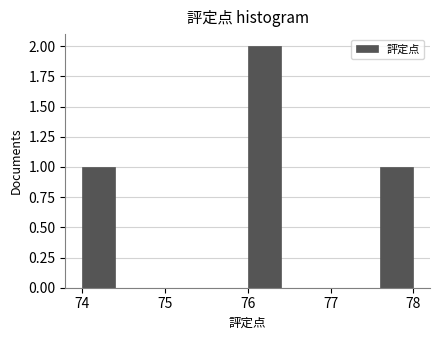

Reading left to right, transcribe this chart: for each bar, give the range it covers on the x-axis and its height. The values are not printed on the chart, so give them approximately, as read against the axis.

74.0 to 74.4: 1
74.4 to 74.8: 0
74.8 to 75.2: 0
75.2 to 75.6: 0
75.6 to 76.0: 0
76.0 to 76.4: 2
76.4 to 76.8: 0
76.8 to 77.2: 0
77.2 to 77.6: 0
77.6 to 78.0: 1